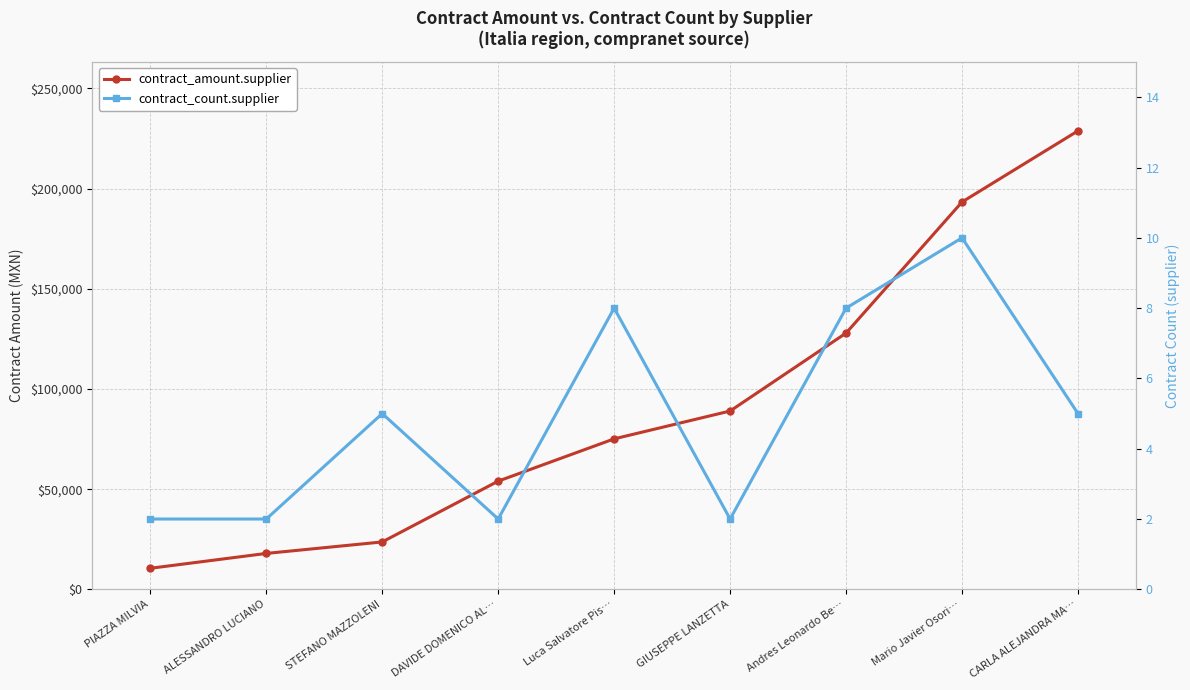

What is the value of the contract_amount.supplier point at the 9th from the left?

228838.2